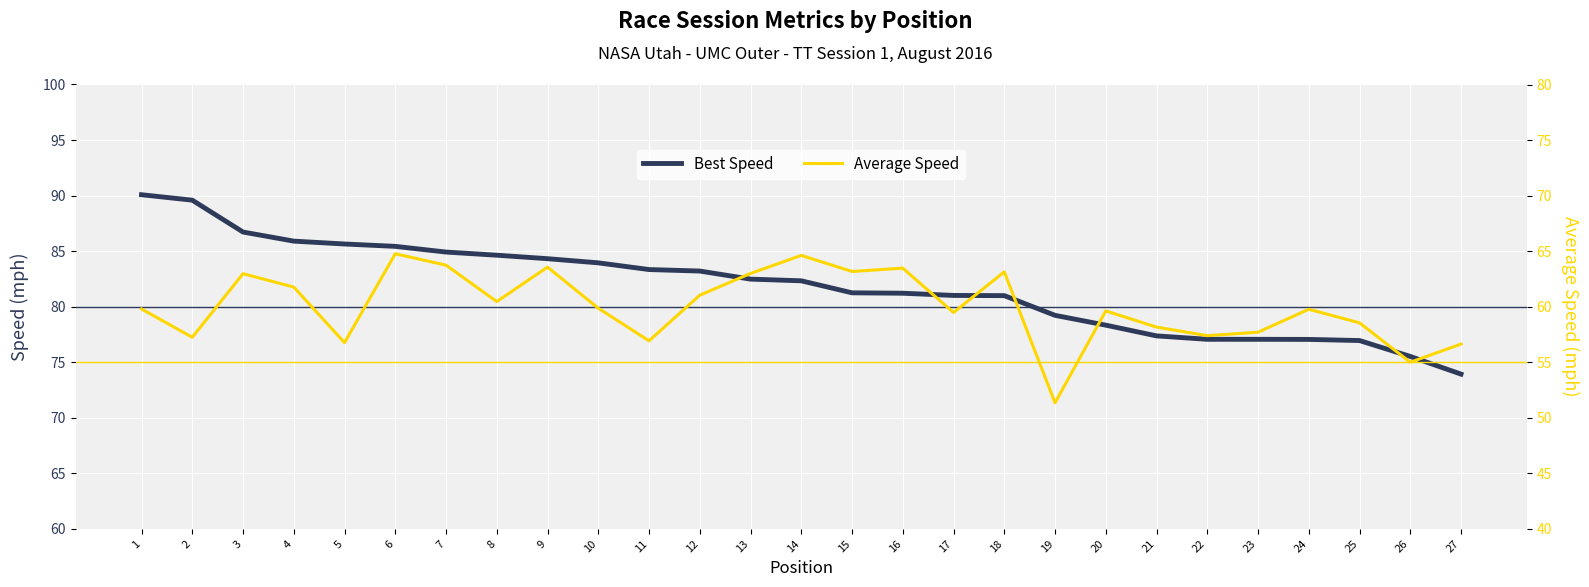

What is the value of the Best Speed point at the 27th from the left?

73.9